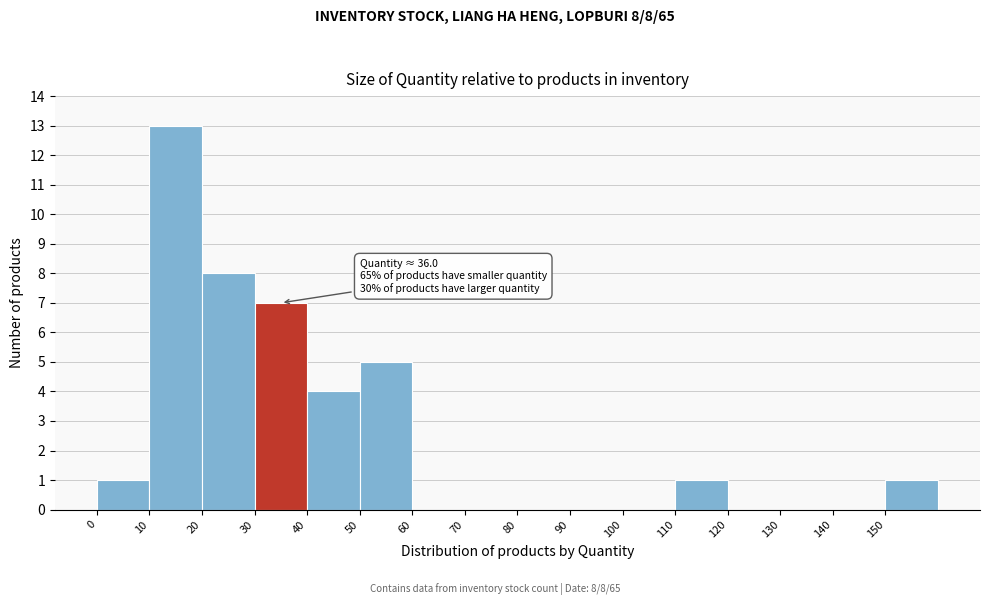

Which range on the x-axis has the tallest bar?

10 to 20